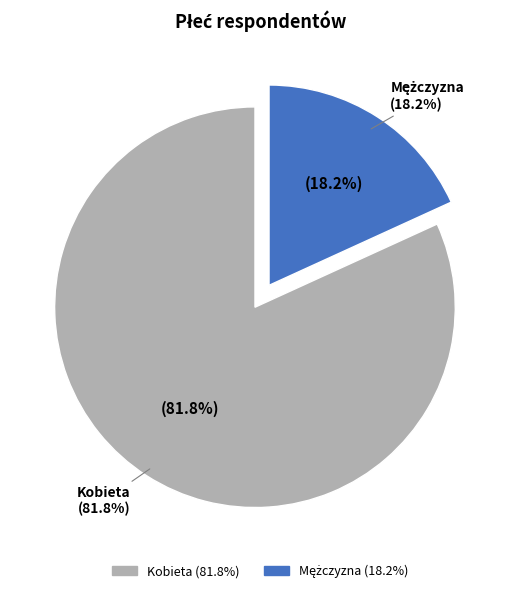

True or false: Kobieta accounts for 69% of the total.

False